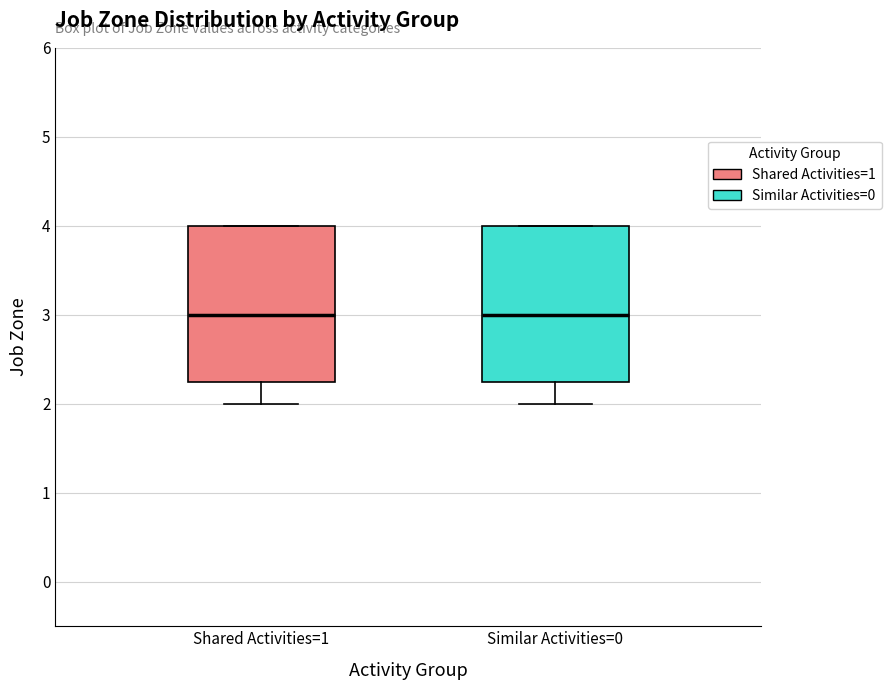

Reading left to right, read every box against the y-axis: the position of its median line, the range the box covers, and the ends of its whiskers. The values are not printed on the chart, so give them approximately, as read against the axis.

Shared Activities=1: median 3.0, box 2.3 to 4.0, whiskers 2.0 to 4.0
Similar Activities=0: median 3.0, box 2.3 to 4.0, whiskers 2.0 to 4.0